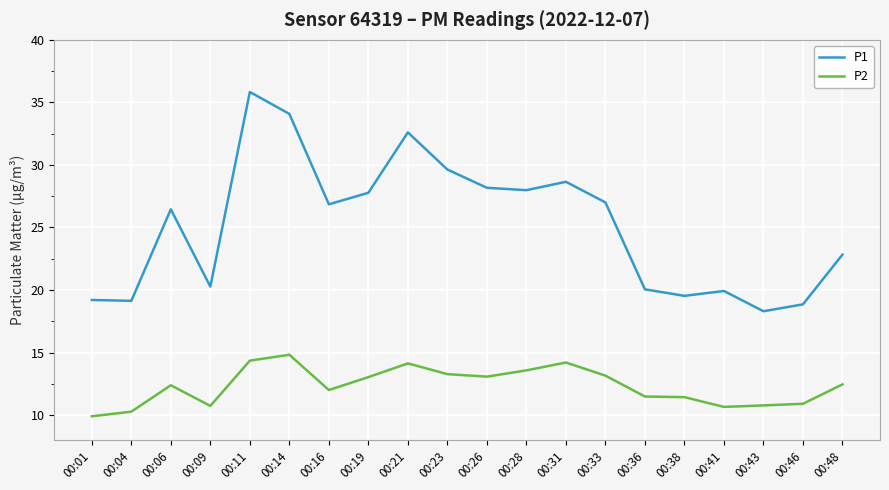

Count the number of categories in the chart.

20